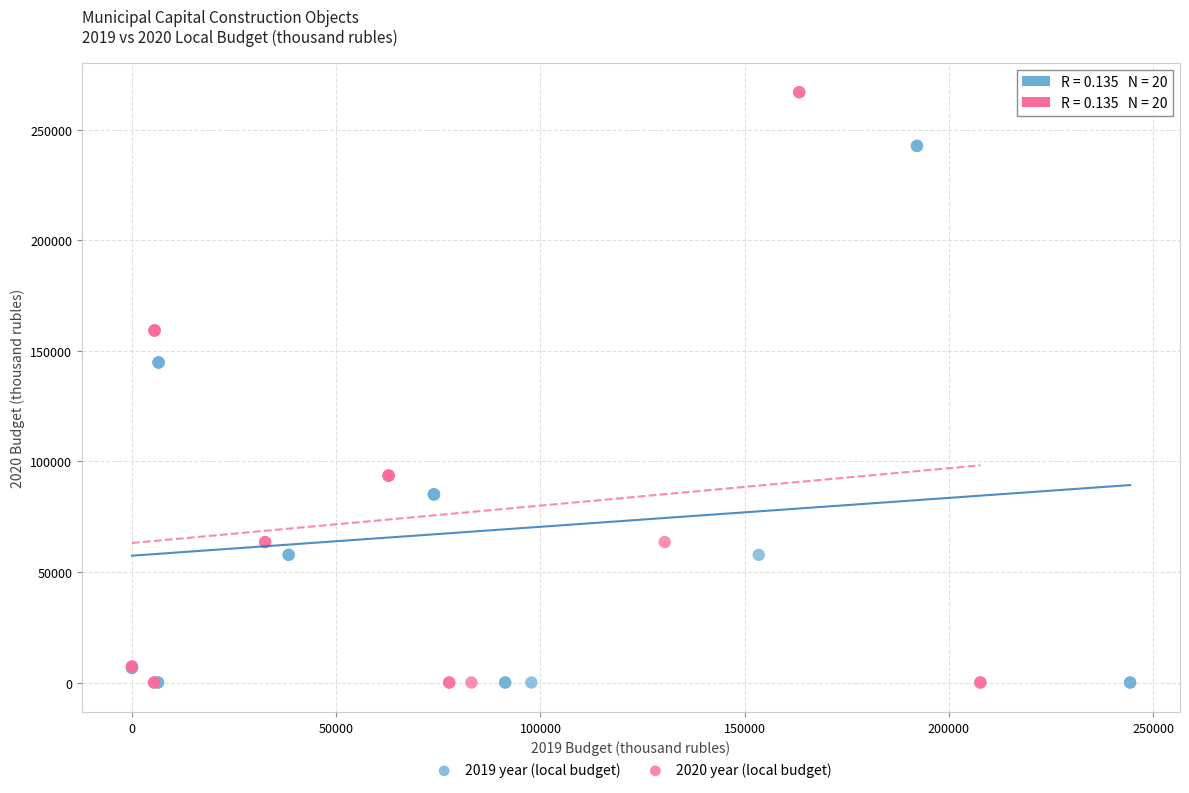

Which series reaches the maximum Y coordinate?

2020 year (local budget)